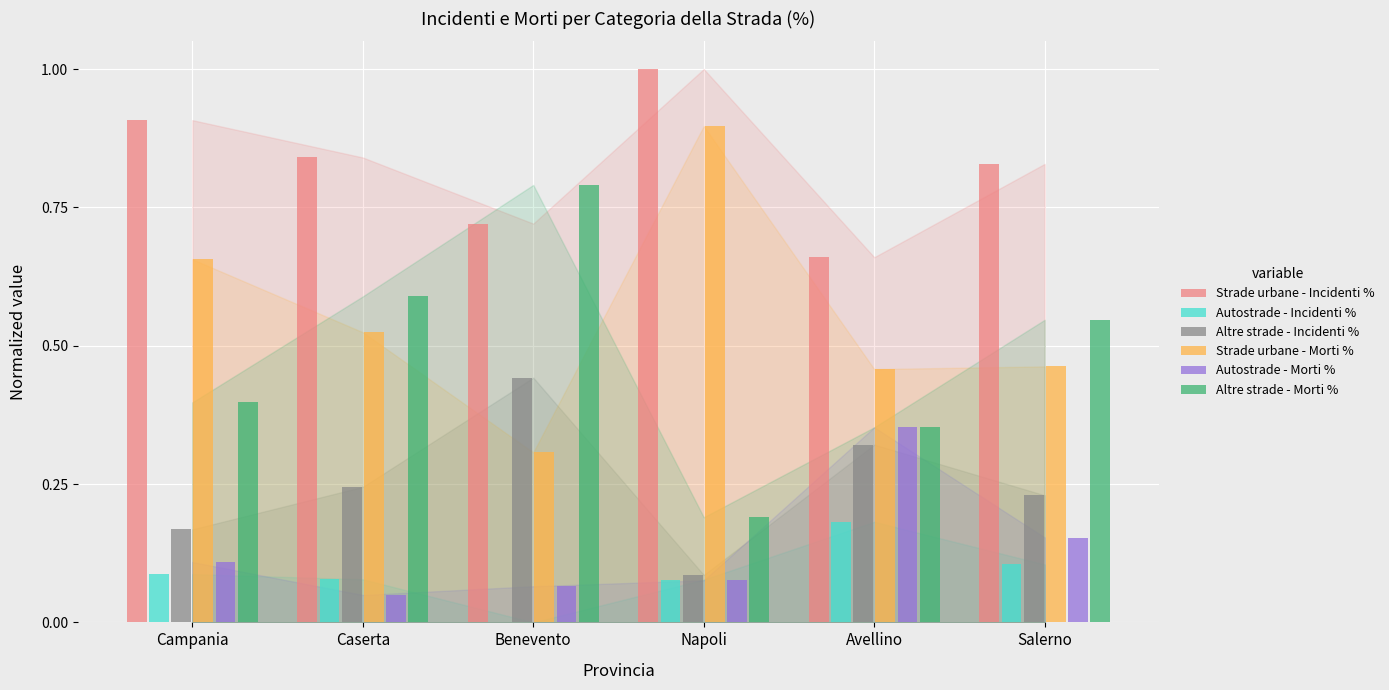

Where is Autostrade - Morti % nearest to the value 0?

Caserta